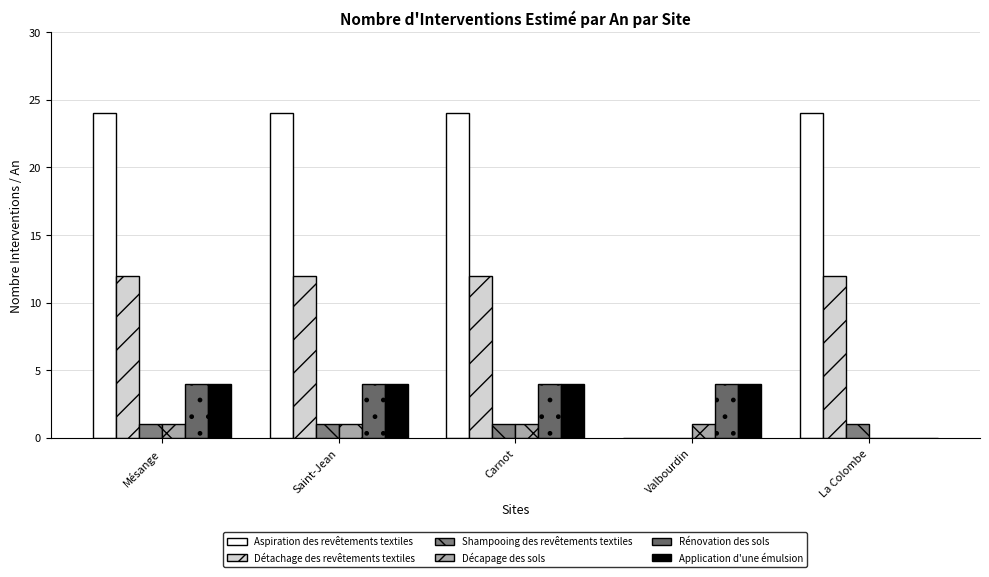

What is the spread (max minus min) of values at Mésange?

23